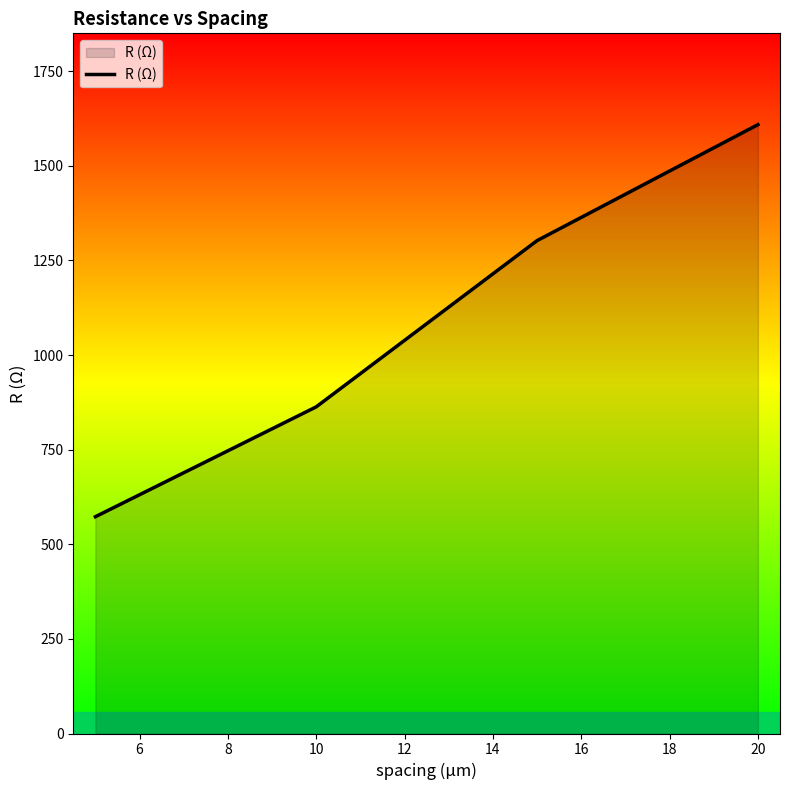

What is the average value?

1086.7